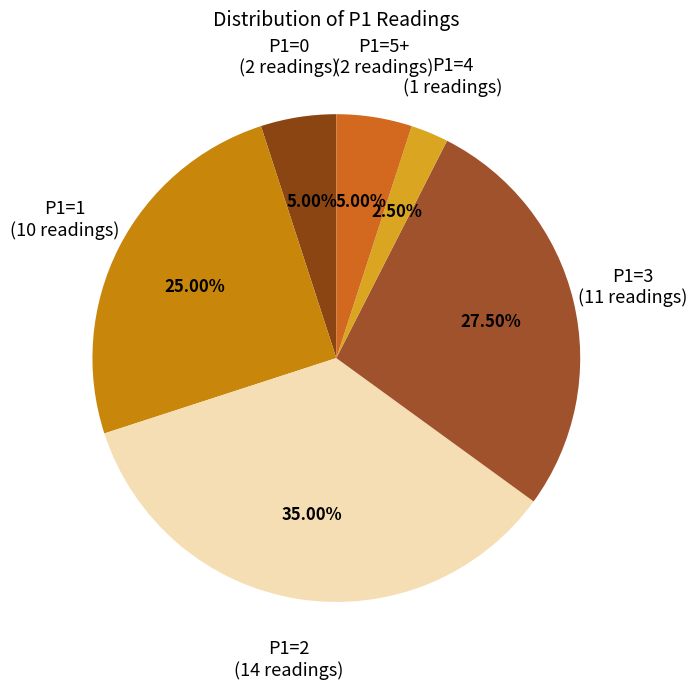

Count the number of slices in the pie.

6